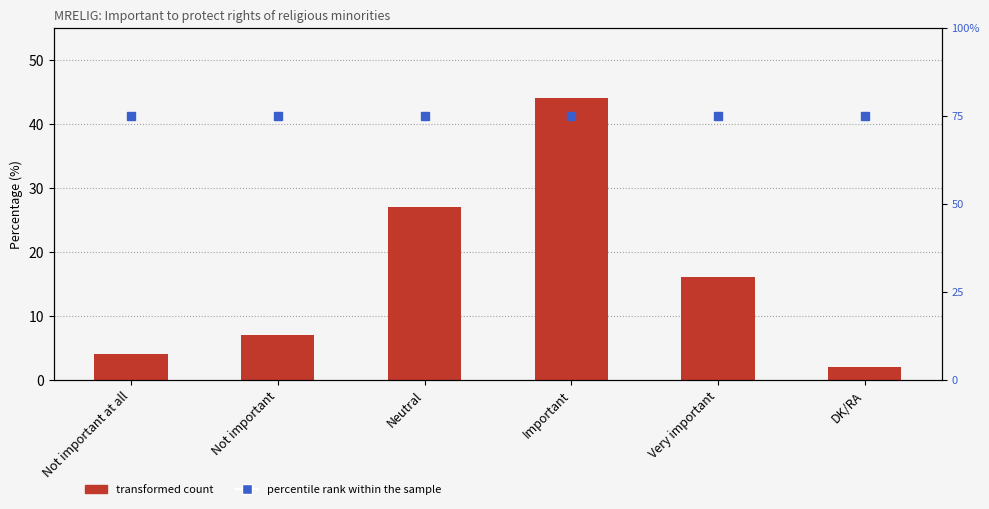

What is the minimum value for Percentage?

2